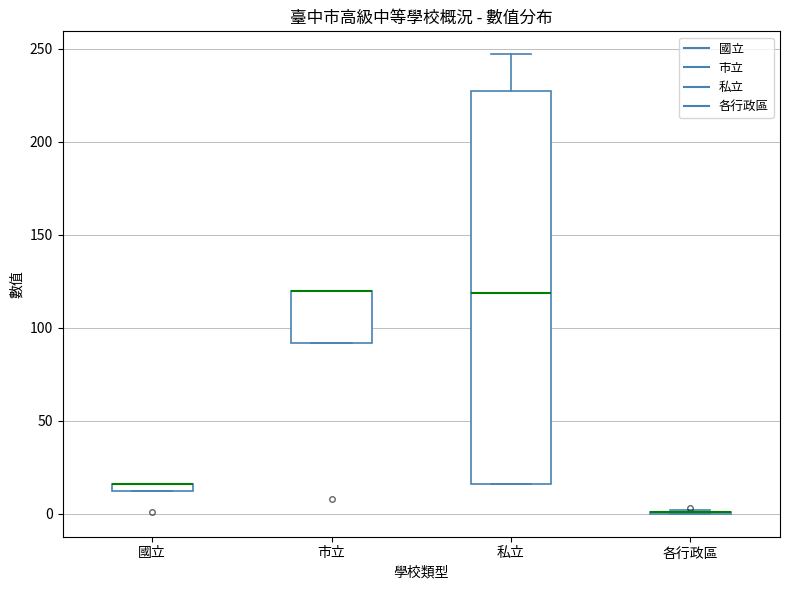

Comparing the boxes themselves (not the whiskers), which one is the tallest?

私立